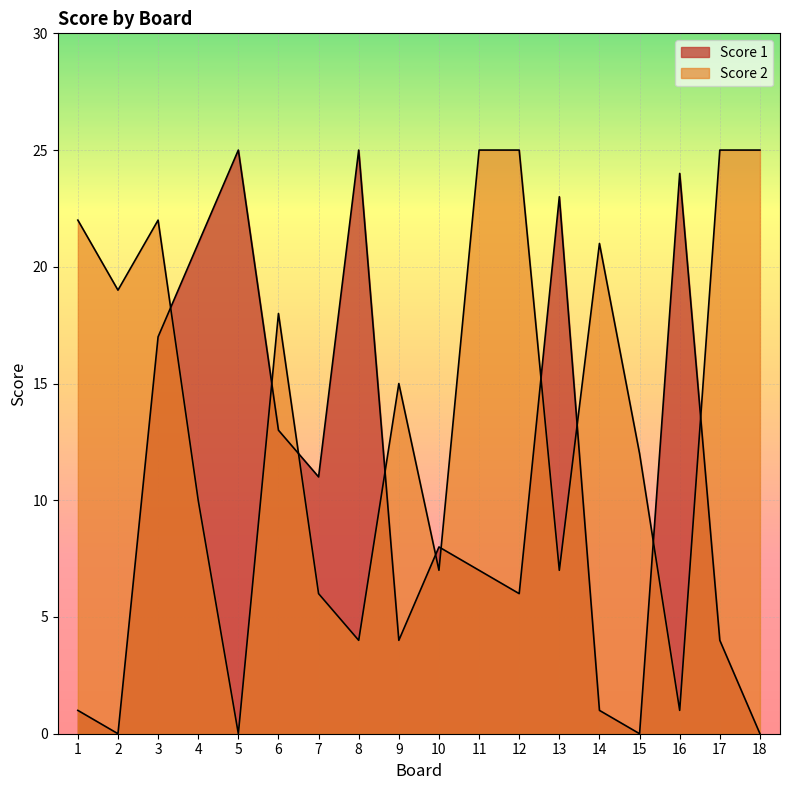

Reading left to right, what are all the values shown in this chart?

Score 1: 1	0	17	21	25	13	11	25	4	8	7	6	23	1	0	24	4	0
Score 2: 22	19	22	10	0	18	6	4	15	7	25	25	7	21	12	1	25	25